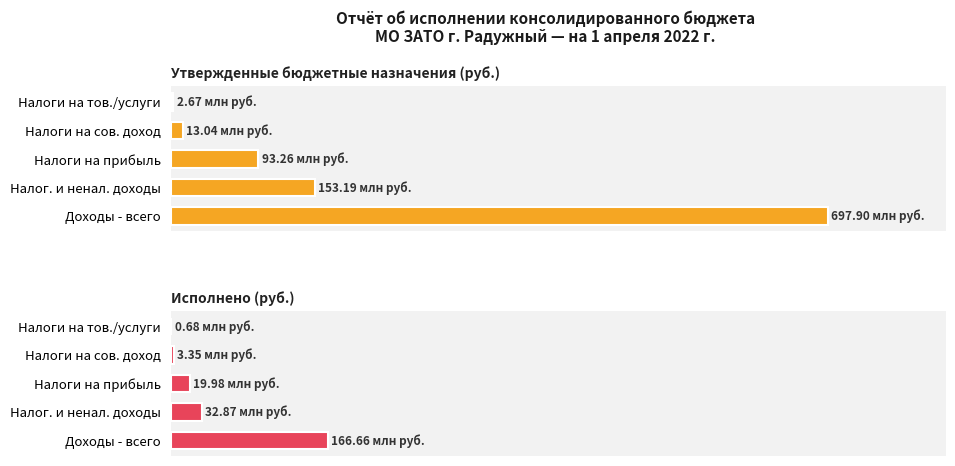

What is the average value of the Исполнено series?

44706585.2